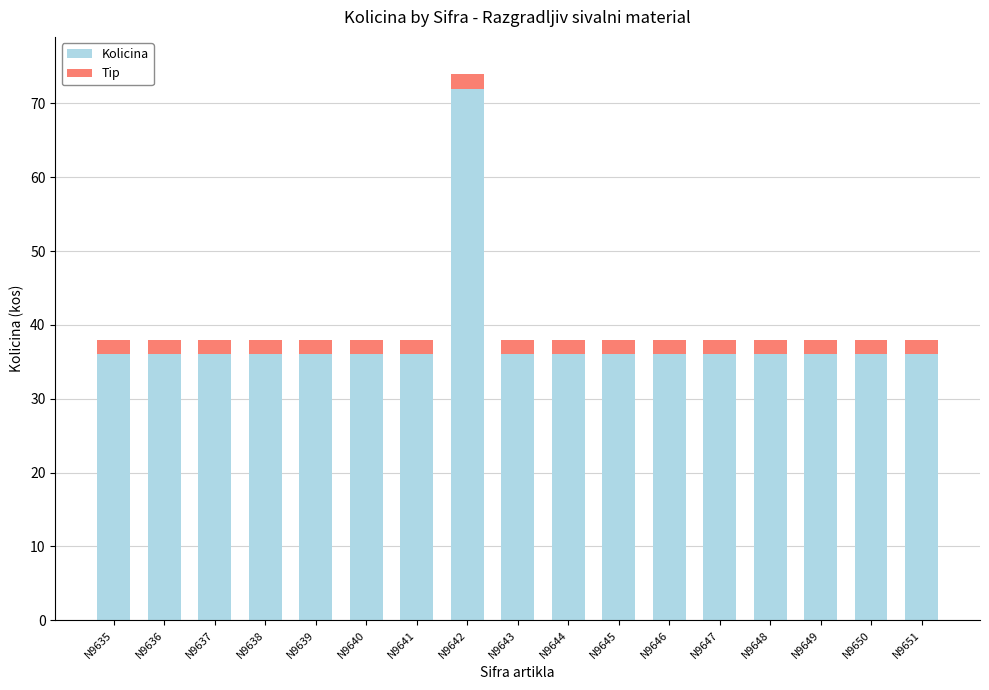

What is the value of the Kolicina bar at the 2nd from the left?

36